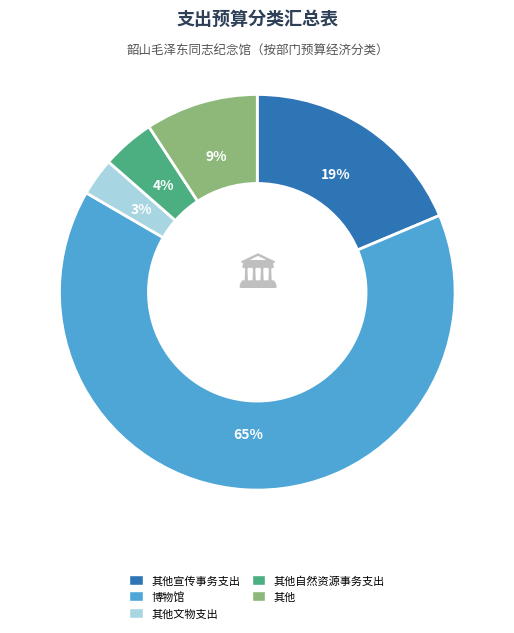

Is there any slice that represents more than half of the pie?

Yes